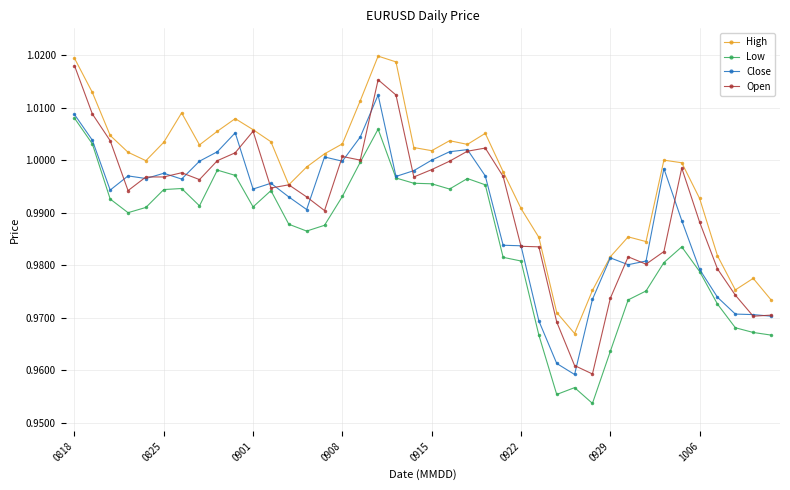

What is the difference between the maximum and minimum values in the Close series?

0.1